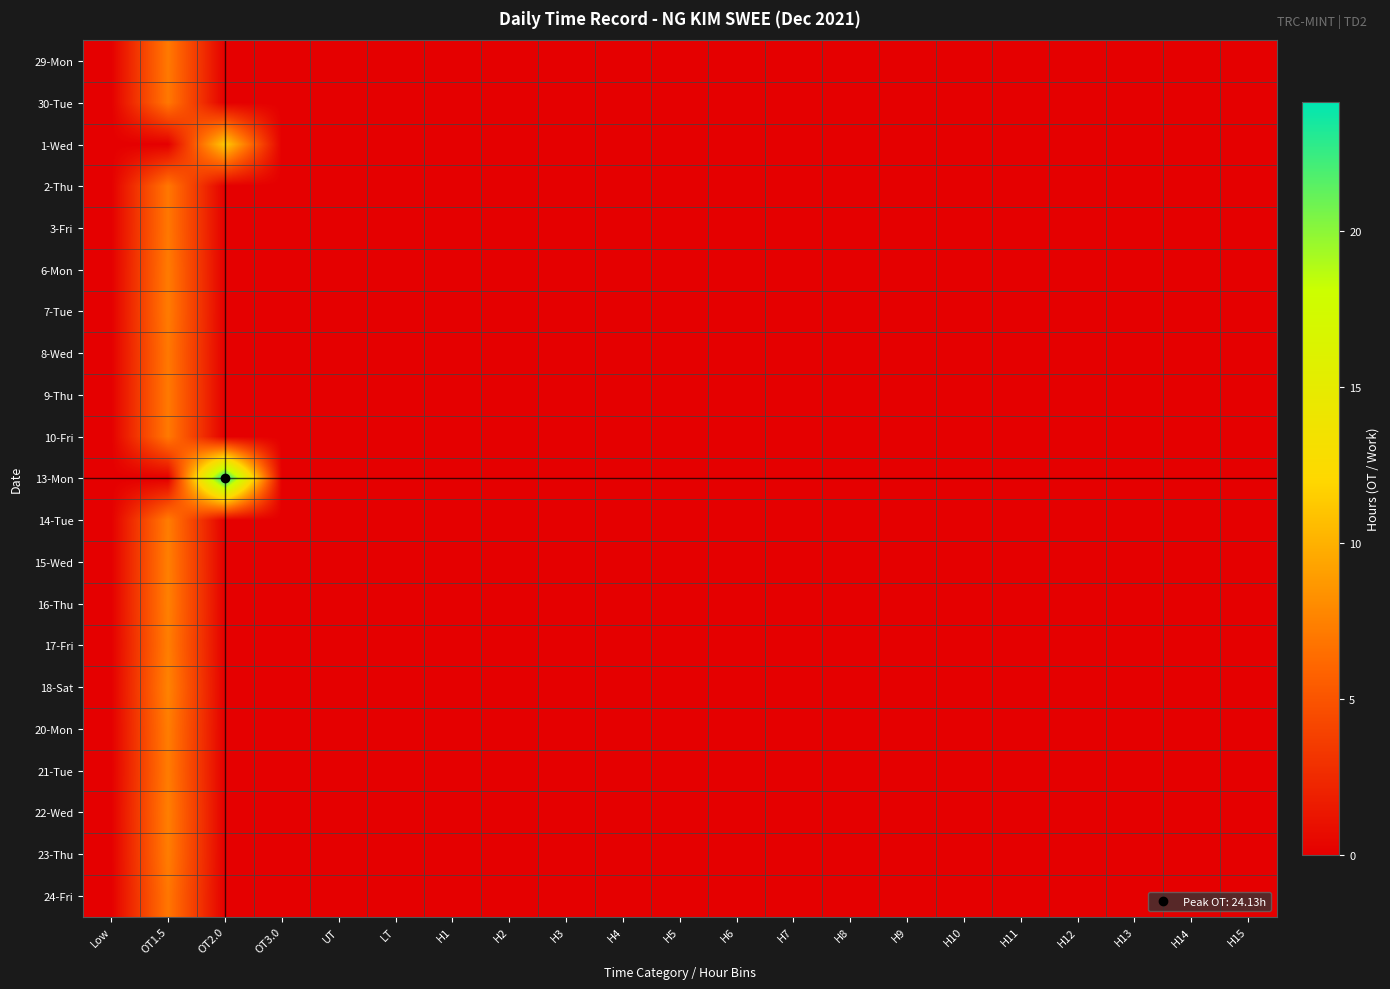

At how many categories does at least one series exceed 21?

1